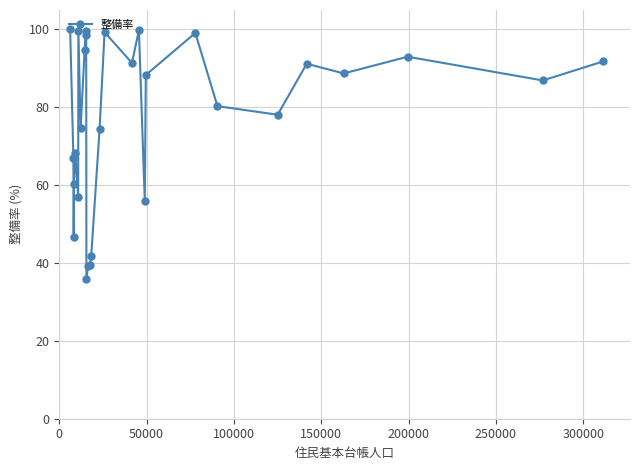

True or false: there are more than 2 points higher than both neighbors.

True